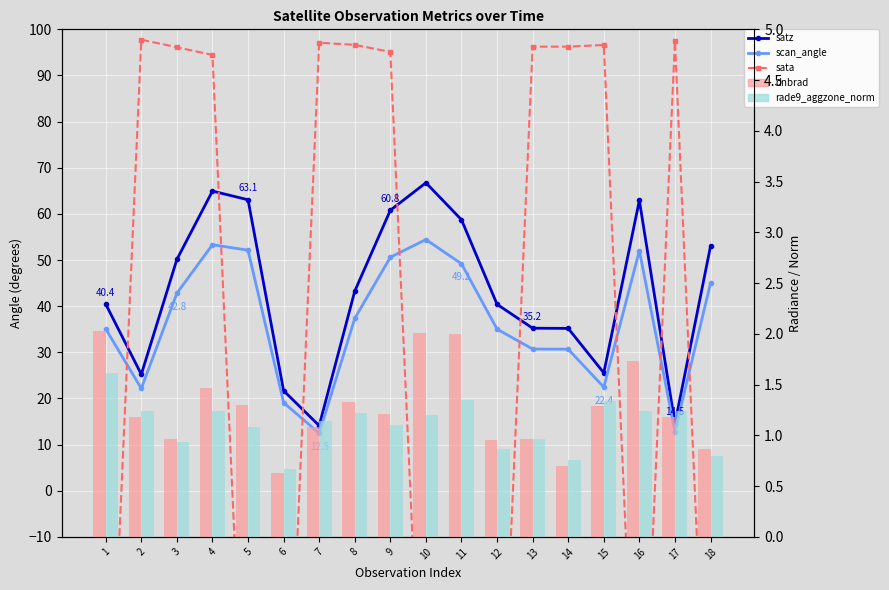

What is the value of the rade9_aggzone_norm bar at the 2nd from the left?

1.2